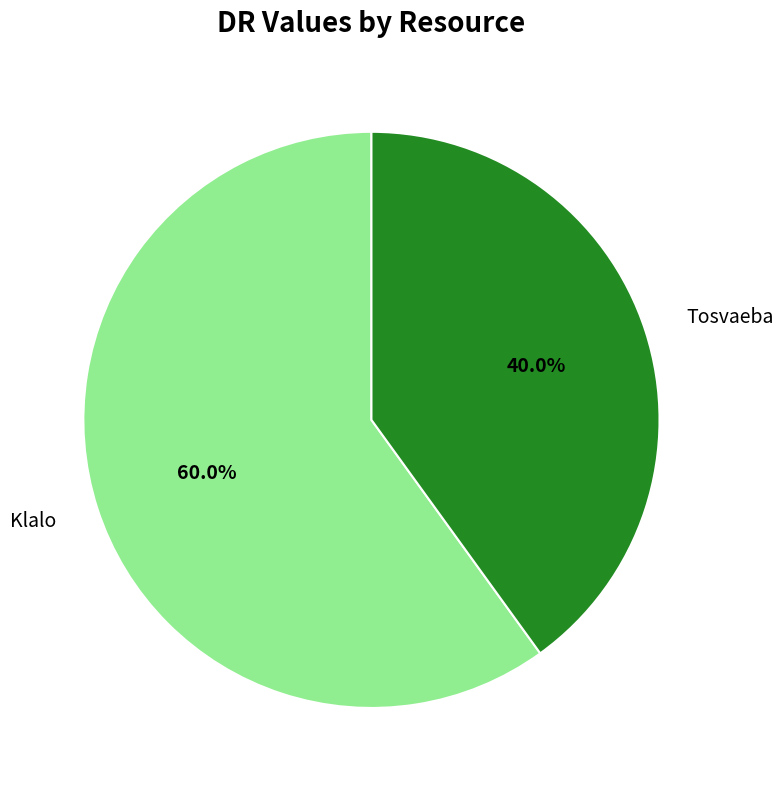

Approximately how many times larger is the value at Tosvaeba compared to Klalo?

0.7